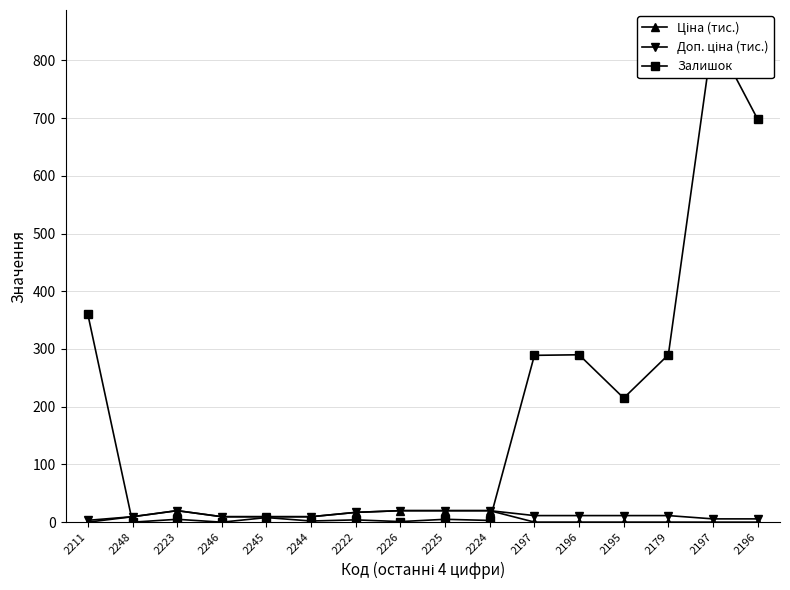

How many intersections are there between Ціна (тис.) and Залишок?

2